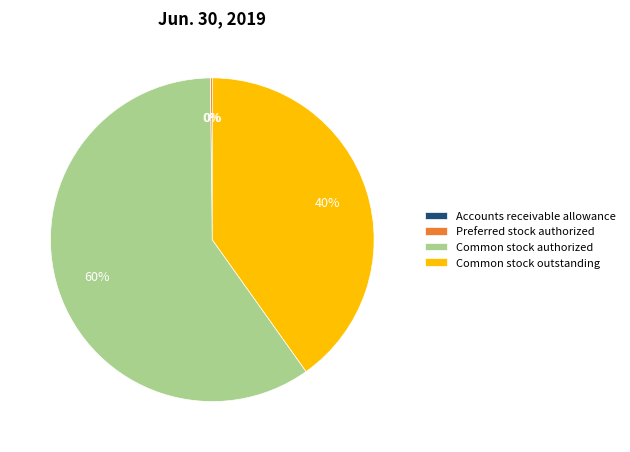

To the nearest percent, what is the average slice percentage?

25%